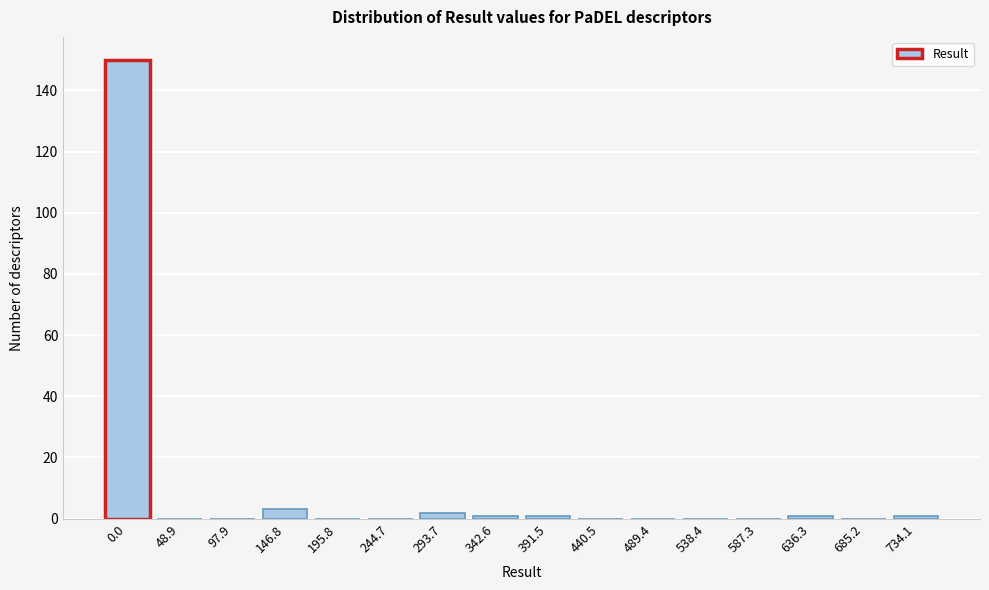

Reading left to right, what are all the values shown in this chart?

0.0=150	48.9=0	97.9=0	146.8=3	195.8=0	244.7=0	293.7=2	342.6=1	391.5=1	440.5=0	489.4=0	538.4=0	587.3=0	636.3=1	685.2=0	734.1=1